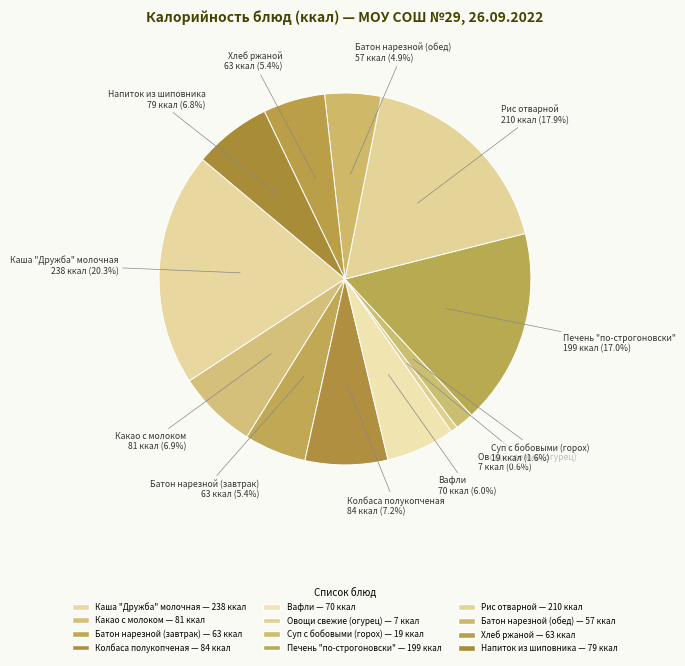

Is Каша "Дружба" молочная the majority of the pie?

No